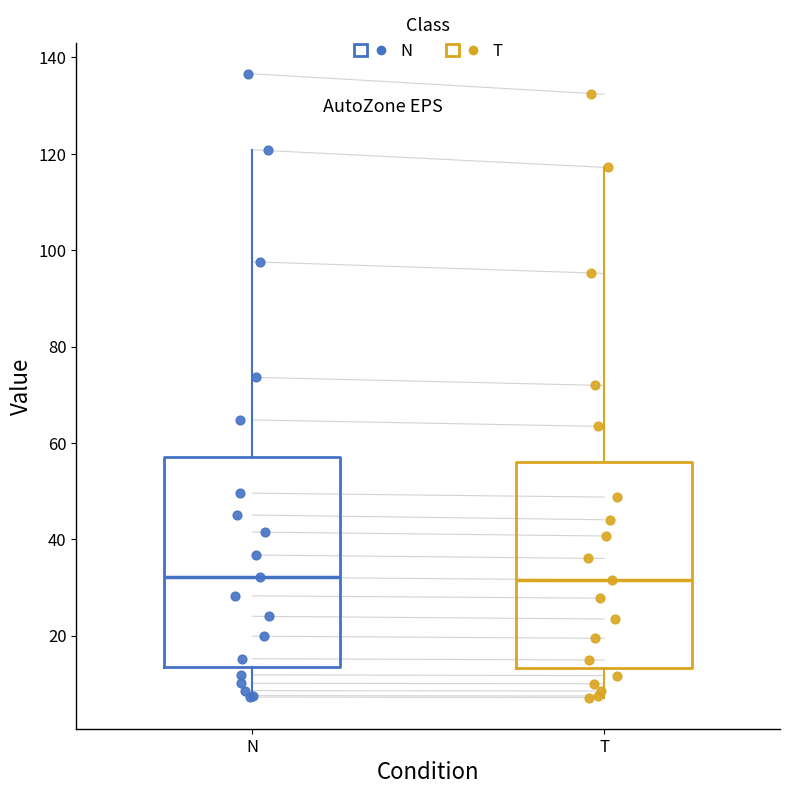

Reading left to right, read every box against the y-axis: the position of its median line, the range the box covers, and the ends of its whiskers. The values are not printed on the chart, so give them approximately, as read against the axis.

N: median 32, box 14 to 58, whiskers 8 to 120
T: median 32, box 14 to 56, whiskers 8 to 118